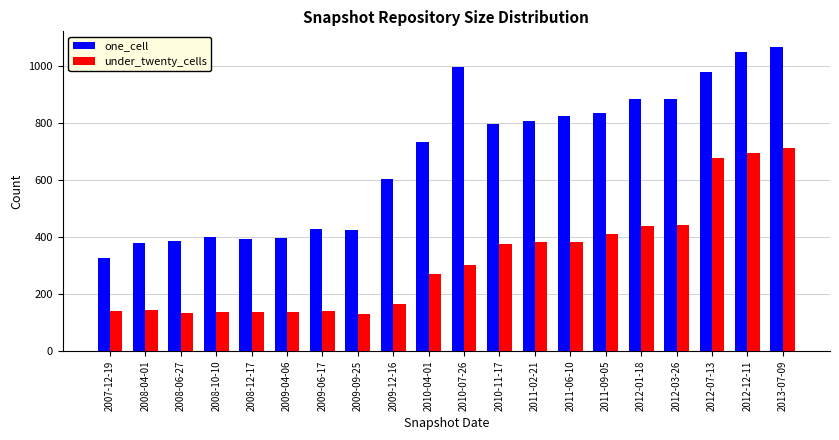

What value does the one_cell series have at 2009-06-17?

429